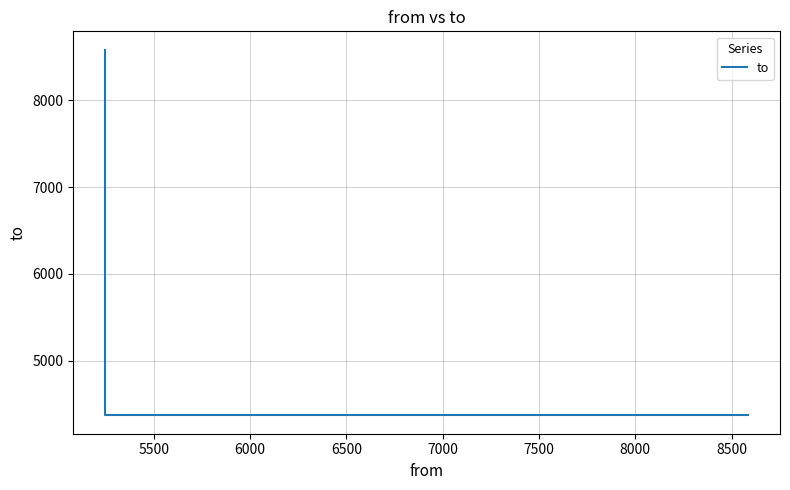

What is the difference between the maximum and minimum values?

4217